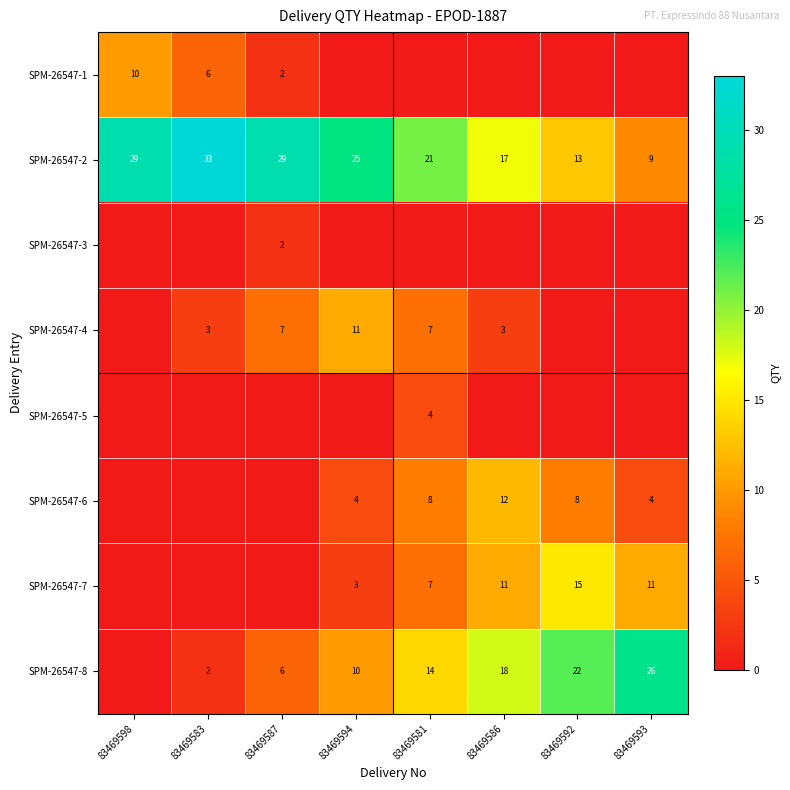

Is it true that SPM-26547-8 equals 10 at 83469594?

True